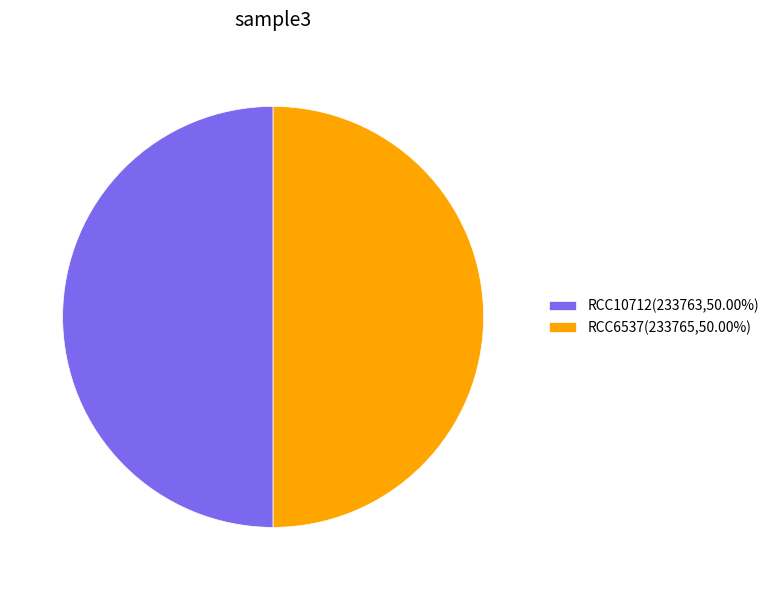

Combined, do RCC10712(233763,50.00%) and RCC6537(233765,50.00%) account for over 50%?

Yes